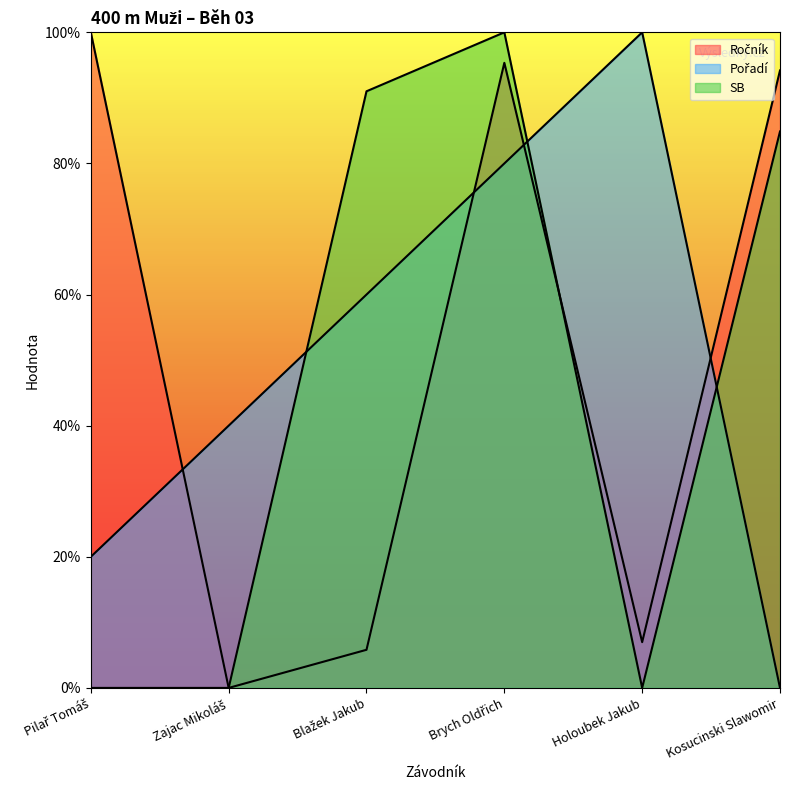

What is the label of the 6th point from the left?

Kosucinski Slawomir